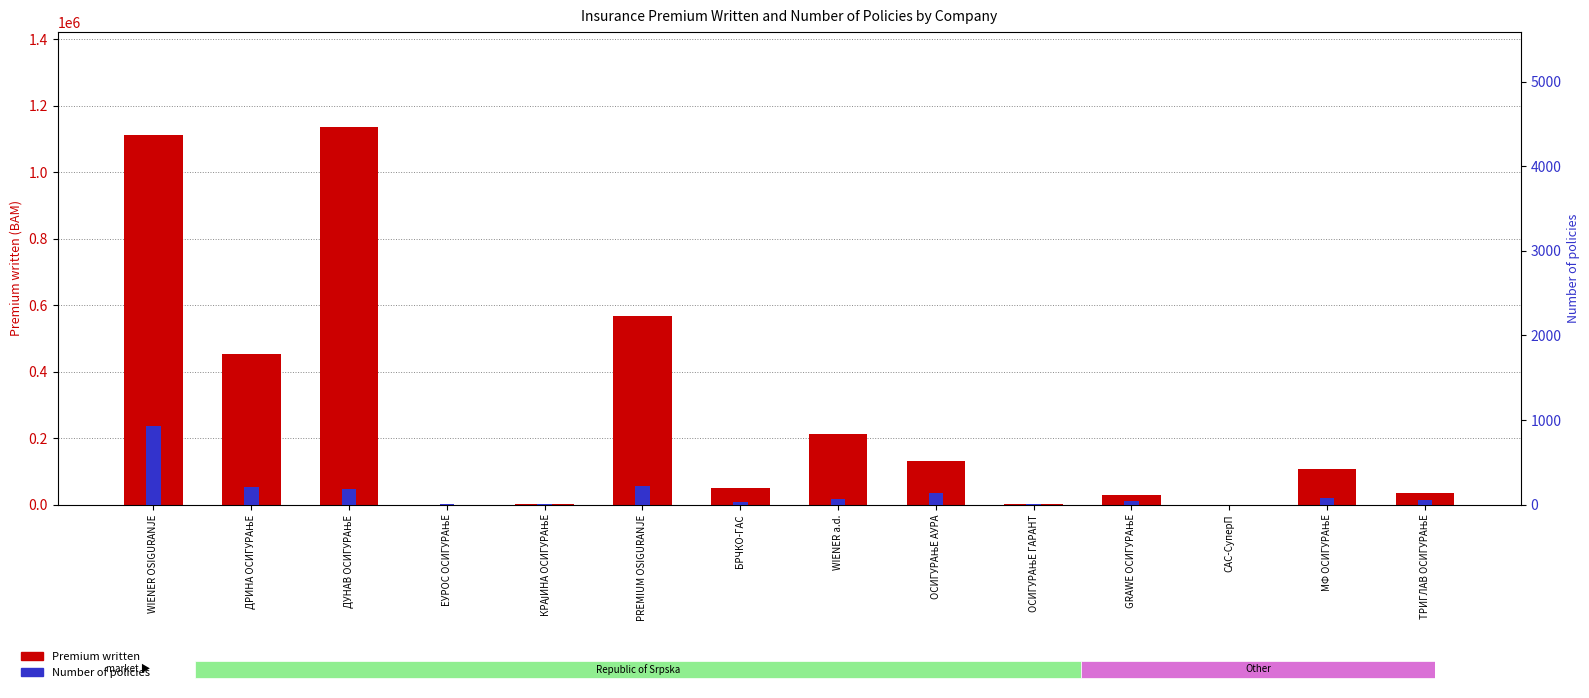

The value of Premium written at ОСИГУРАЊЕ АУРА is 131347.0. True or false?

True